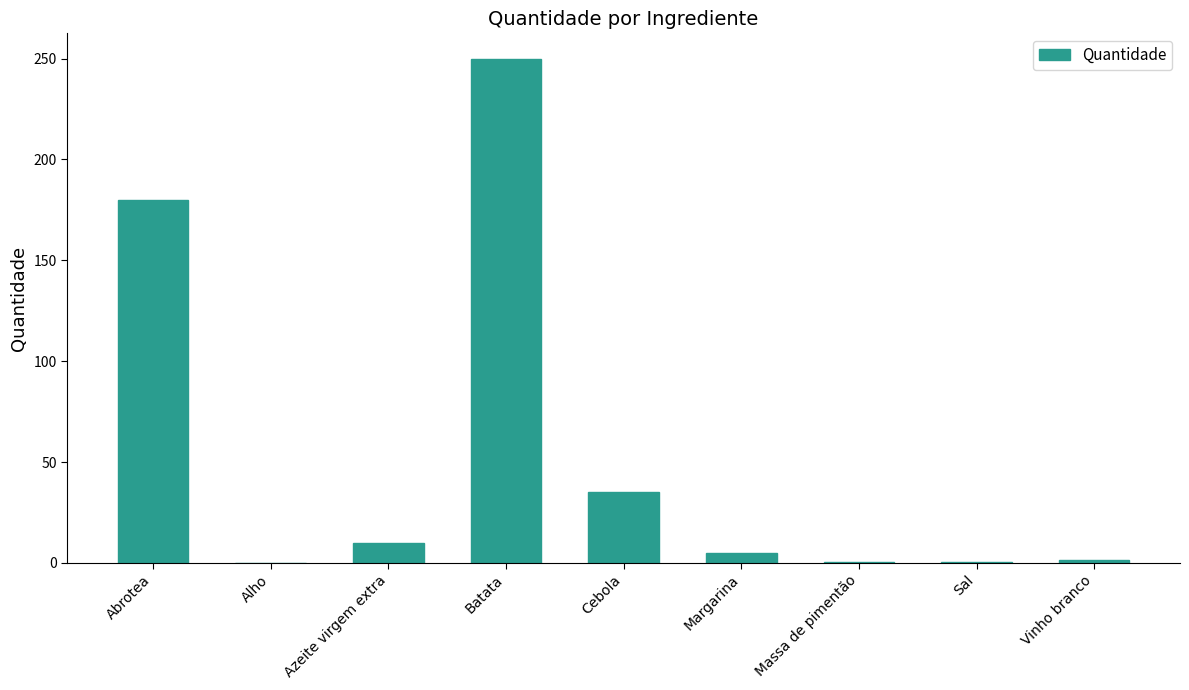

At which label is the value closest to 125?

Abrotea